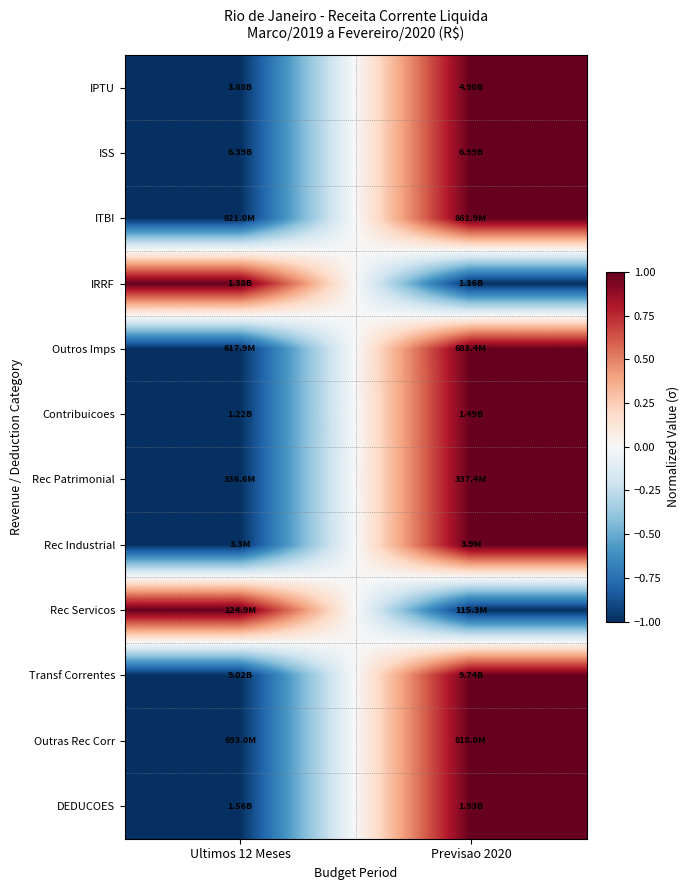

What is the spread (max minus min) of values at Previsao 2020?

2.0